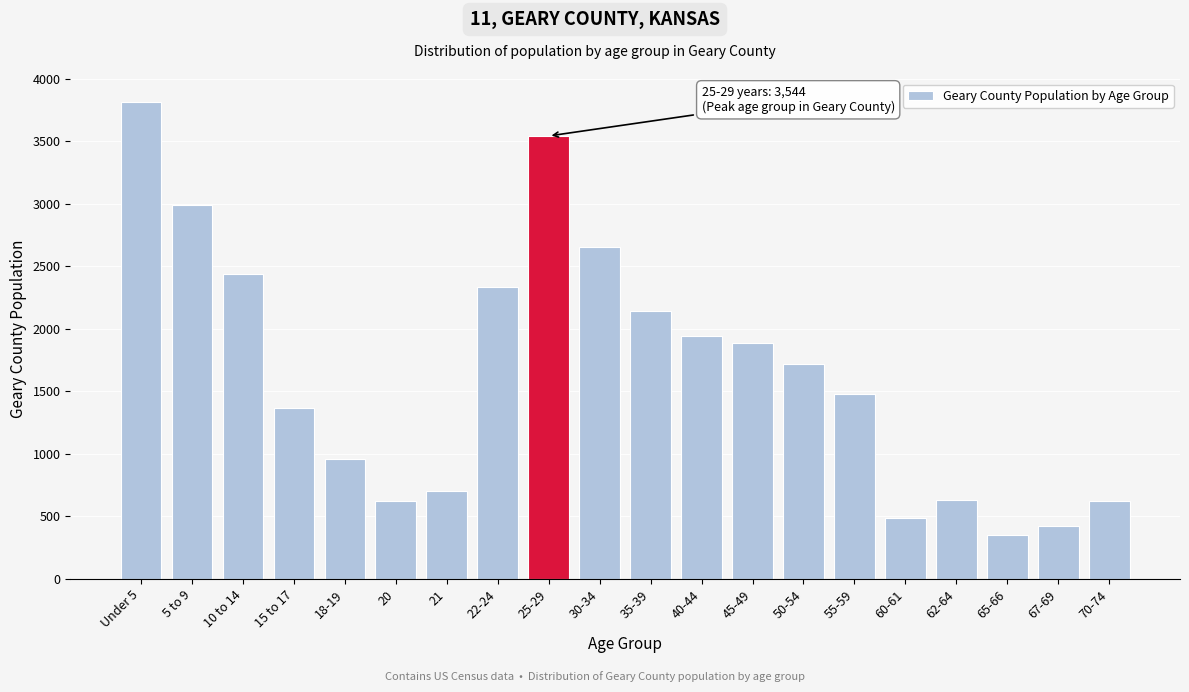

What is the sum of all values?

33136